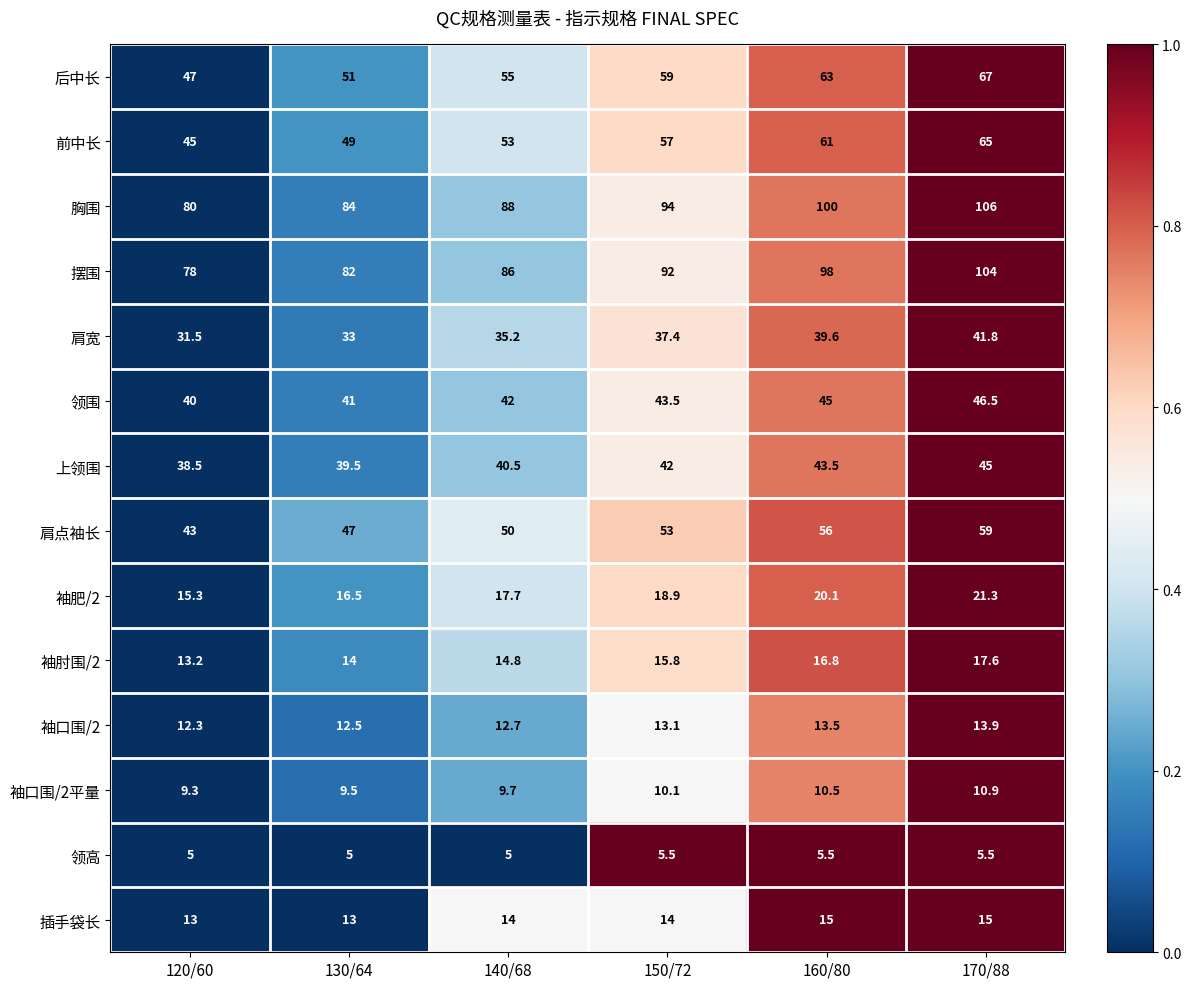

What is the sum of all 后中长 values?

342.0